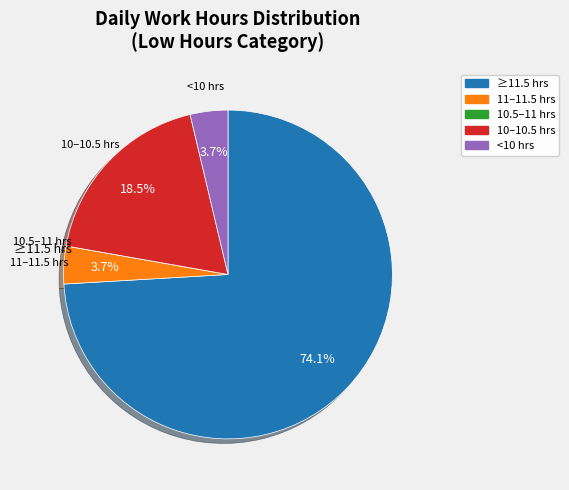

Does any single category account for the majority?

Yes